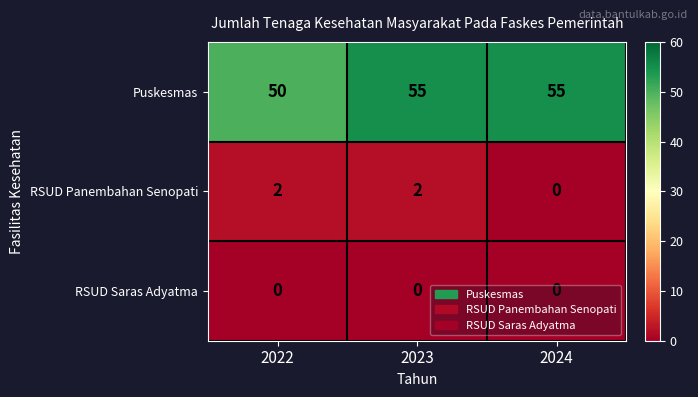

At 2022, list the series in order from smallest to largest.

RSUD Saras Adyatma, RSUD Panembahan Senopati, Puskesmas